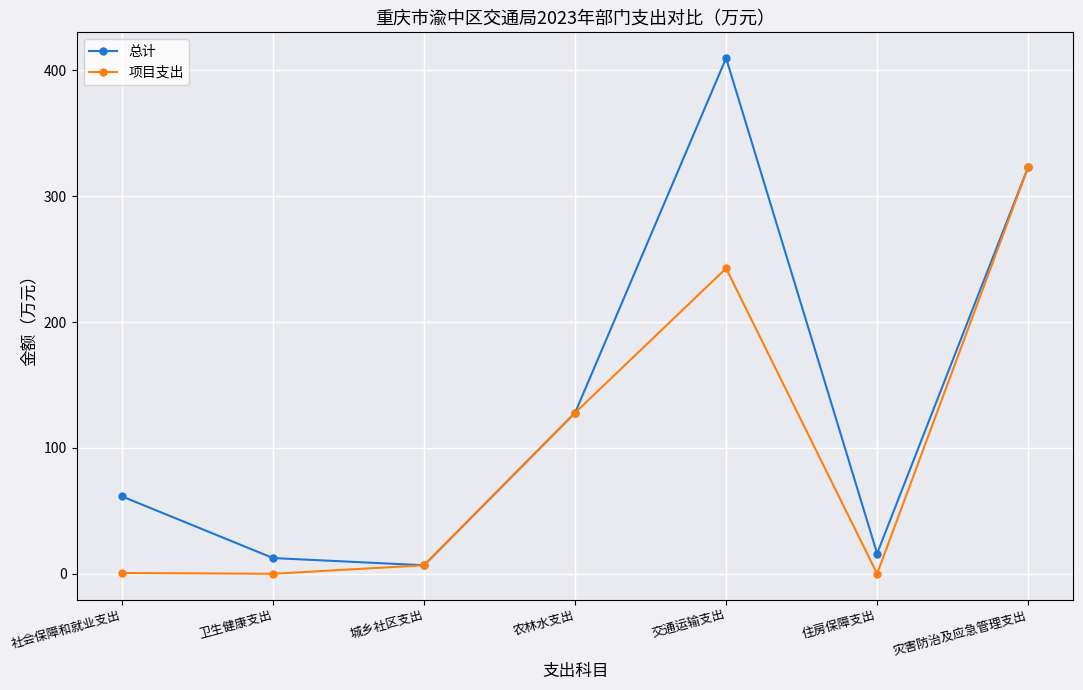

What is the value of the 项目支出 point at the 4th from the left?

128.0